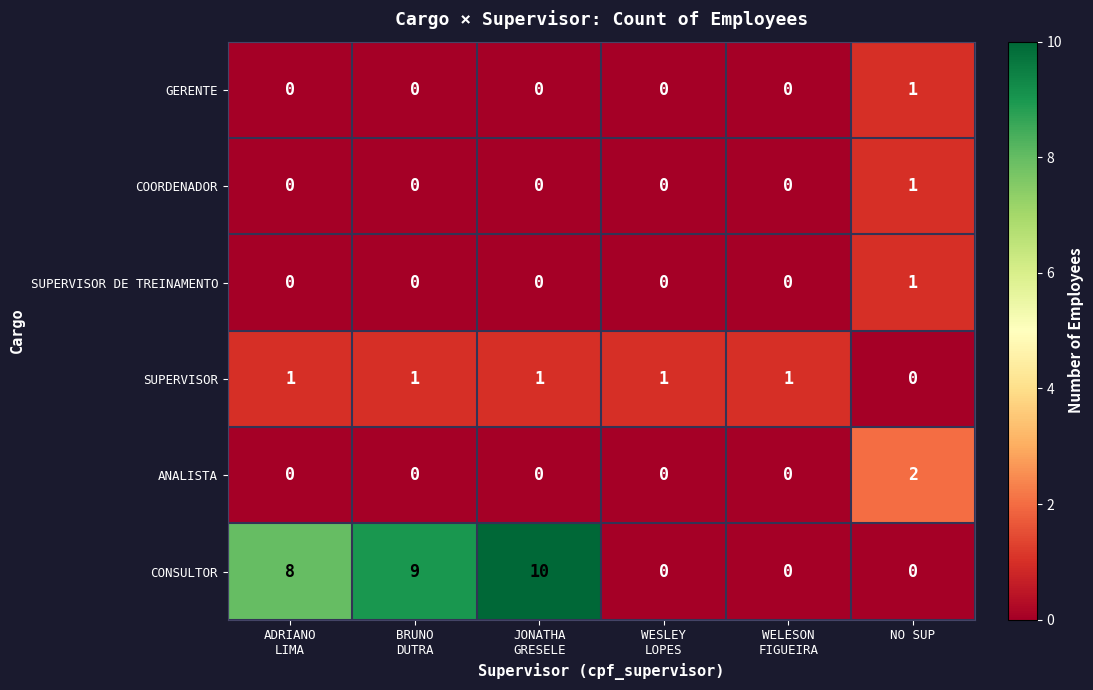

Between ADRIANO
LIMA and NO SUP, which is larger?

NO SUP